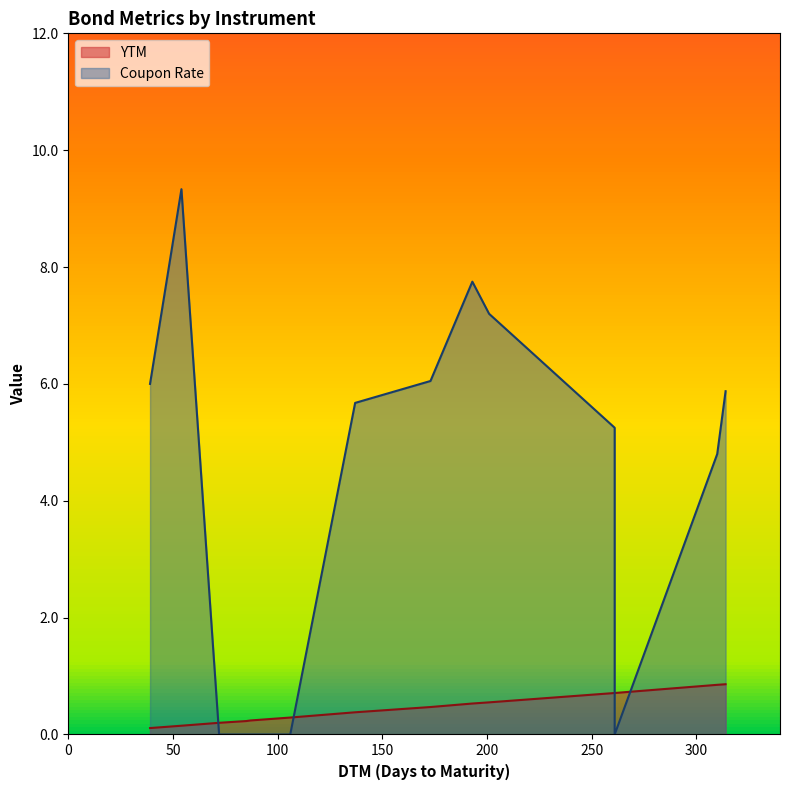

Does the chart display data point markers on the line(s)?

No